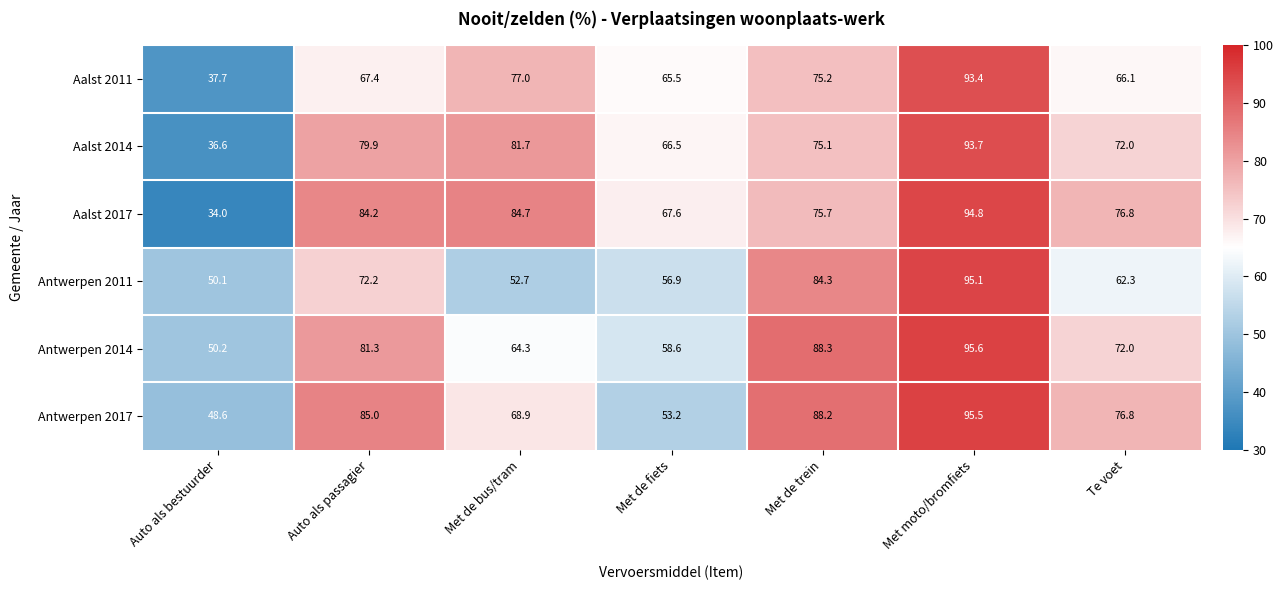

What is the difference between the maximum and minimum values in the Antwerpen 2017 series?

46.9